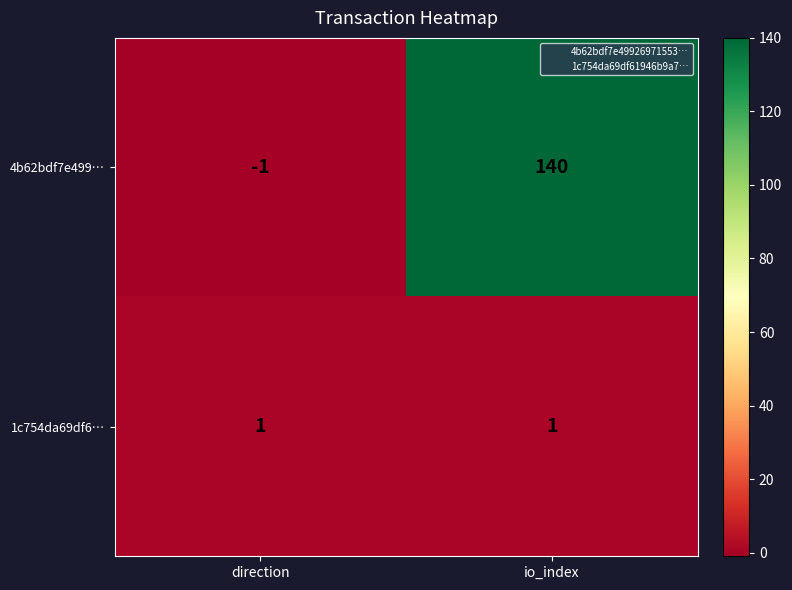

Which series has the widest spread of values?

4b62bdf7e499…